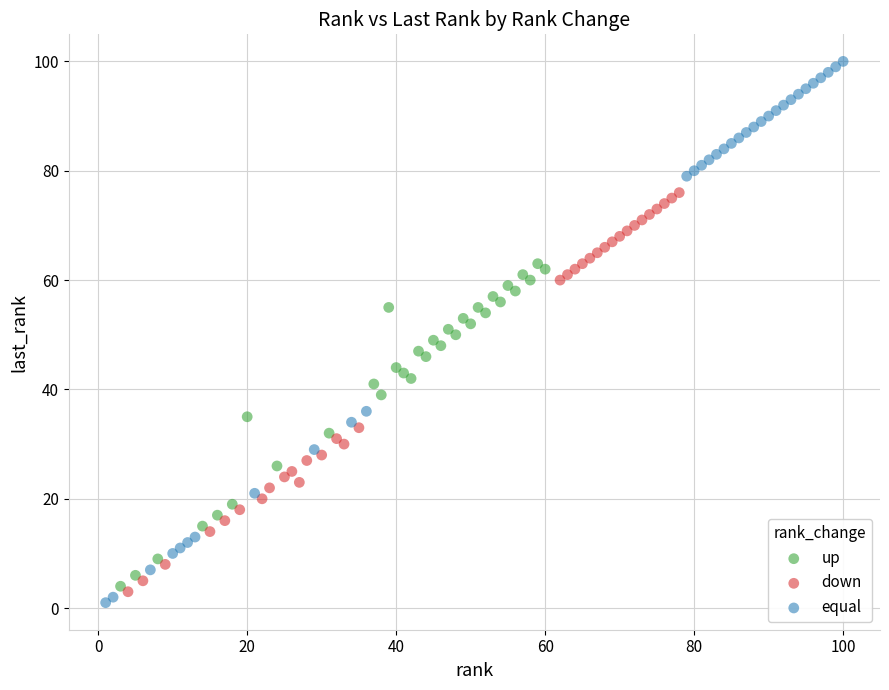

Which series reaches the maximum Y coordinate?

equal